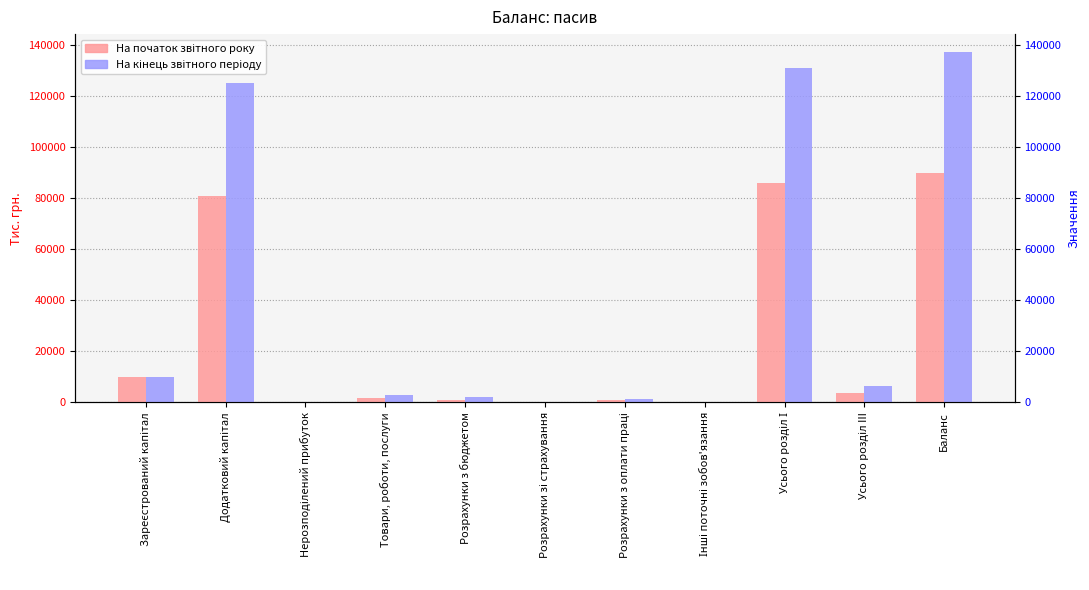

Which label corresponds to the smallest value in the chart?

Інші поточні зобов'язання